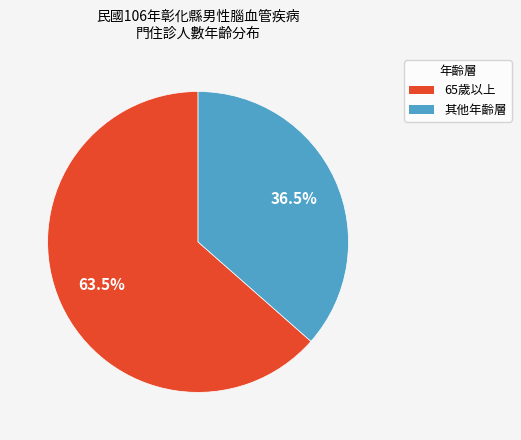

What percentage is NOT represented by 其他年齡層?

63.5%